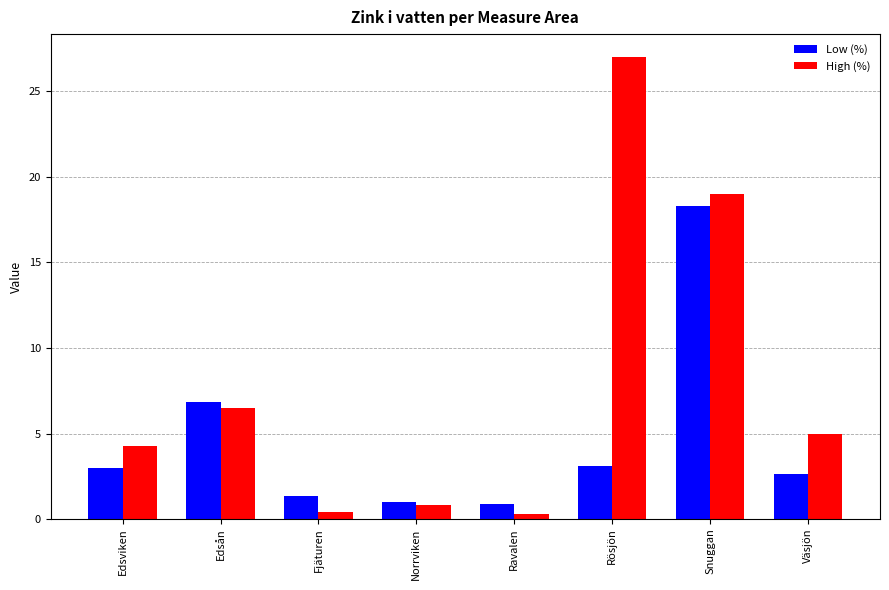

The Low (%) series shows 1.9 at Edsviken. True or false?

False